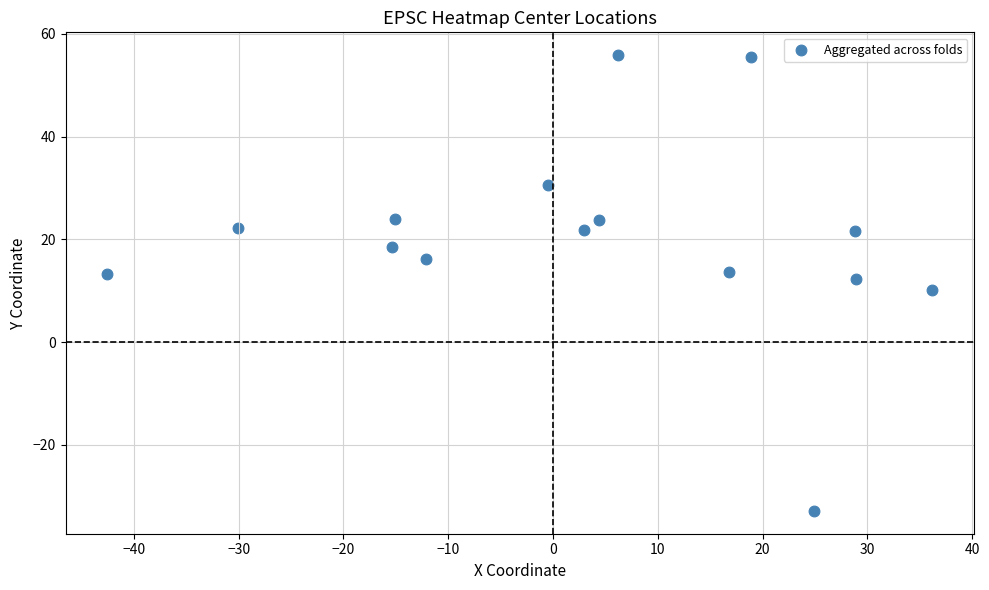

What is the range of X values (max minus min)?

78.8